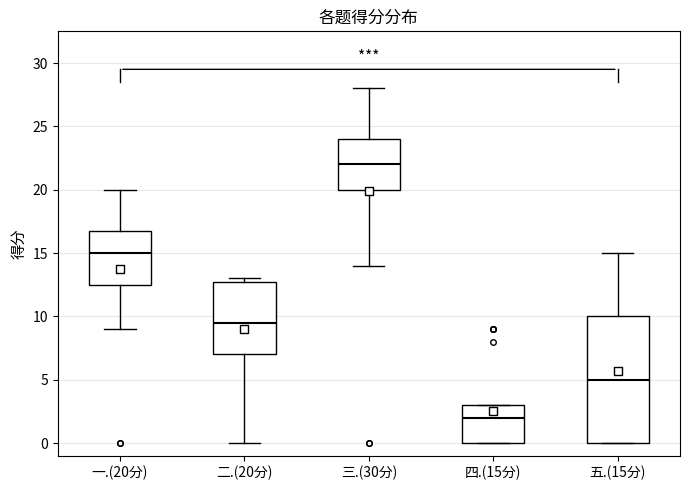

Which box's median line is the lowest?

四.(15分)